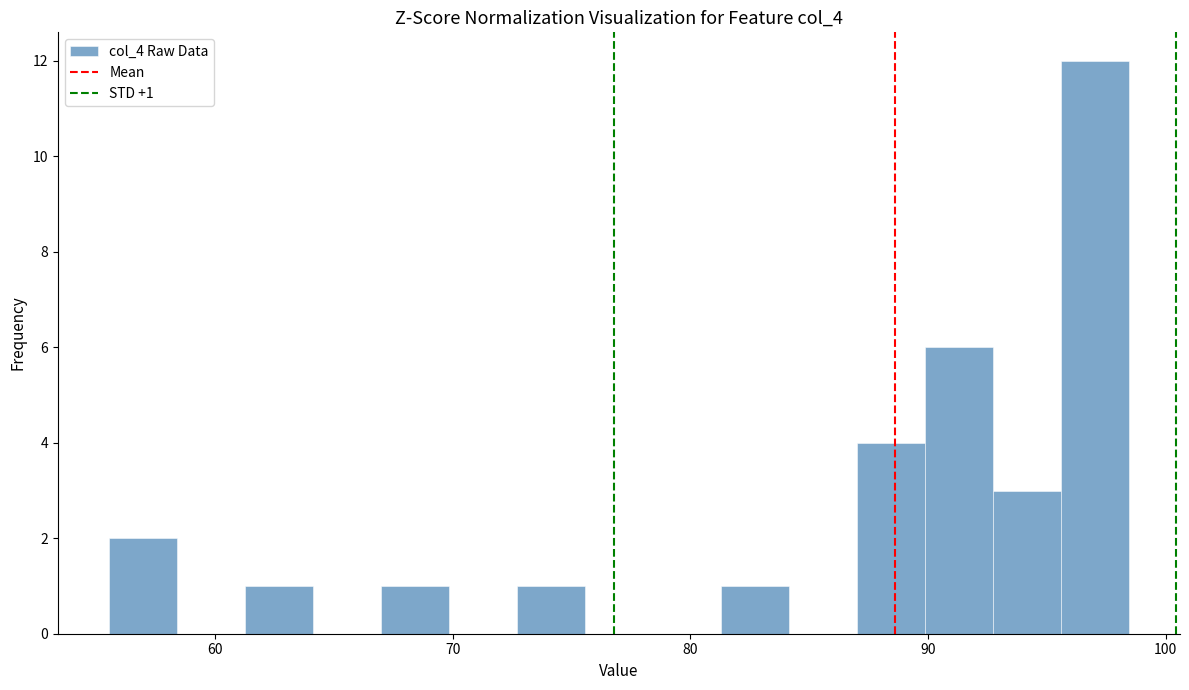

Read against the x-axis, roughly where is the centre of the tallest bar?

97